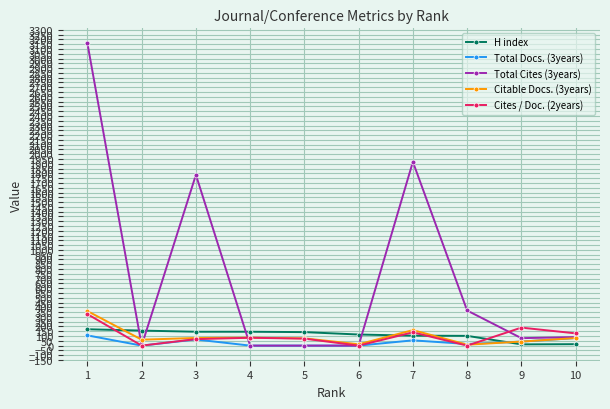

Is the value of Total Docs. (3years) at 5 greater than the value of H index at 6?

No